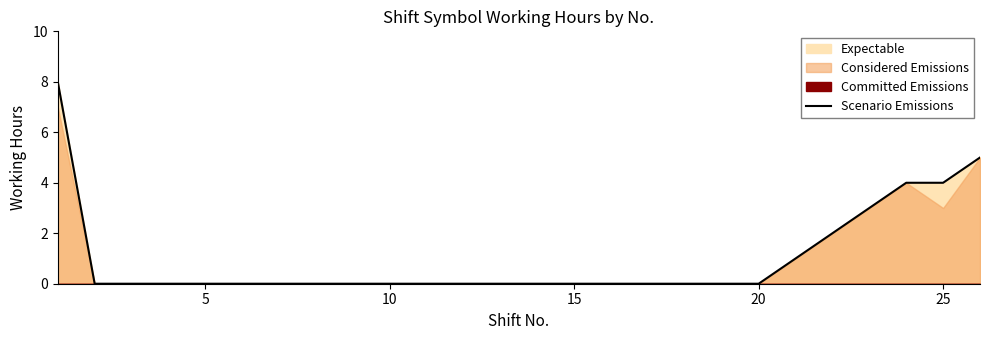

True or false: Scenario Emissions has a value of -5 at 20.

False